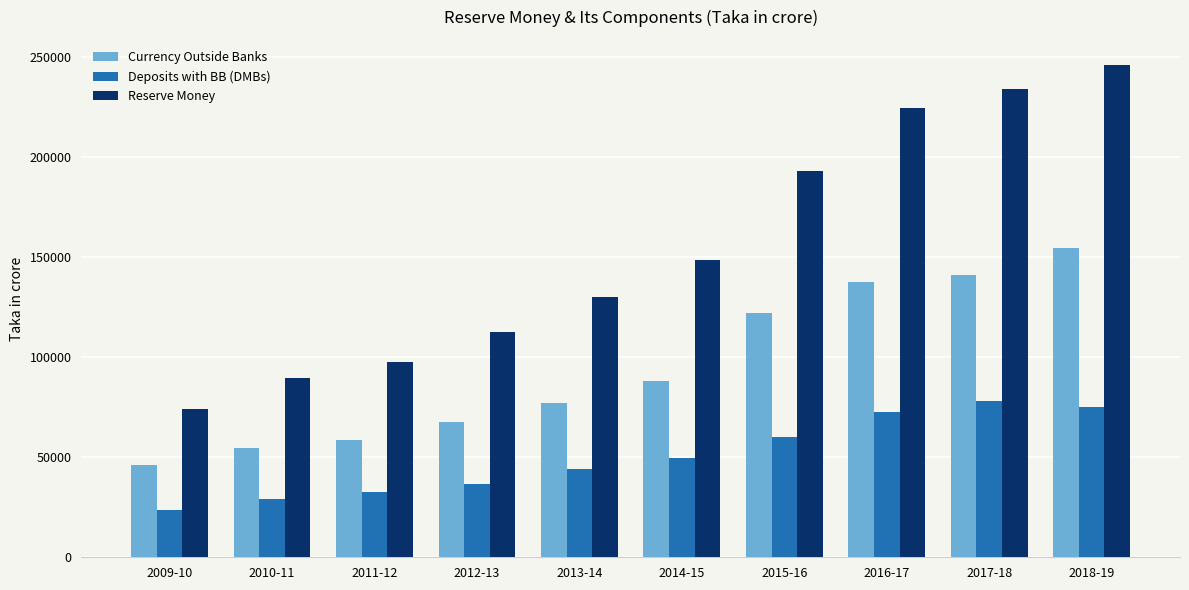

At which label does Reserve Money first exceed 148482?

2014-15